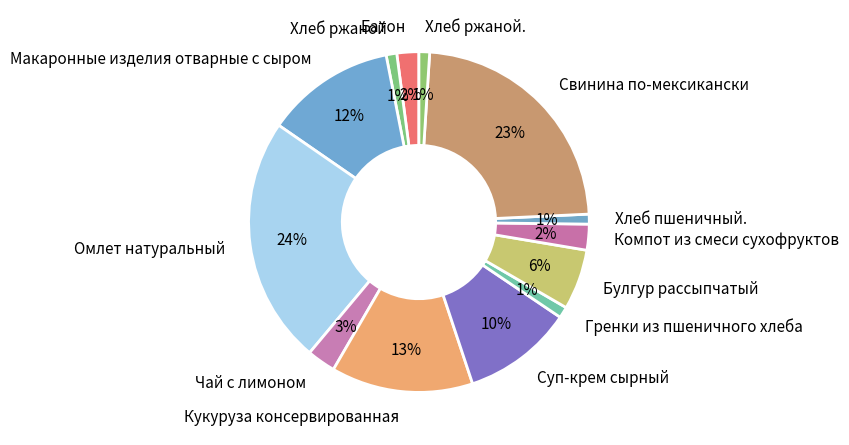

Is Хлеб ржаной the majority of the pie?

No